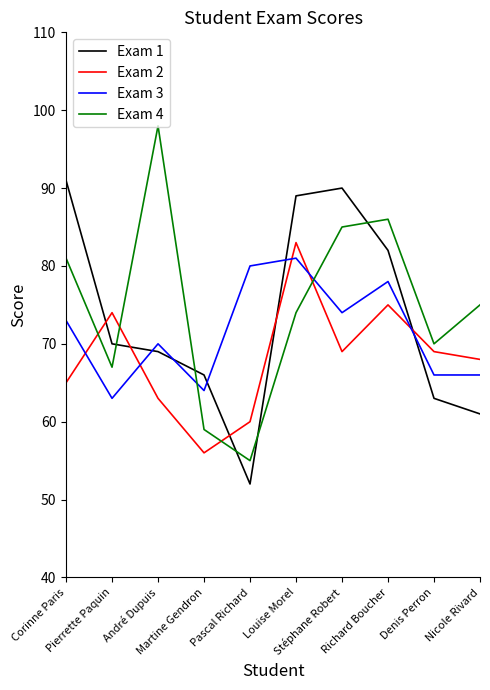

True or false: Exam 4 and Exam 2 cross at least once.

True